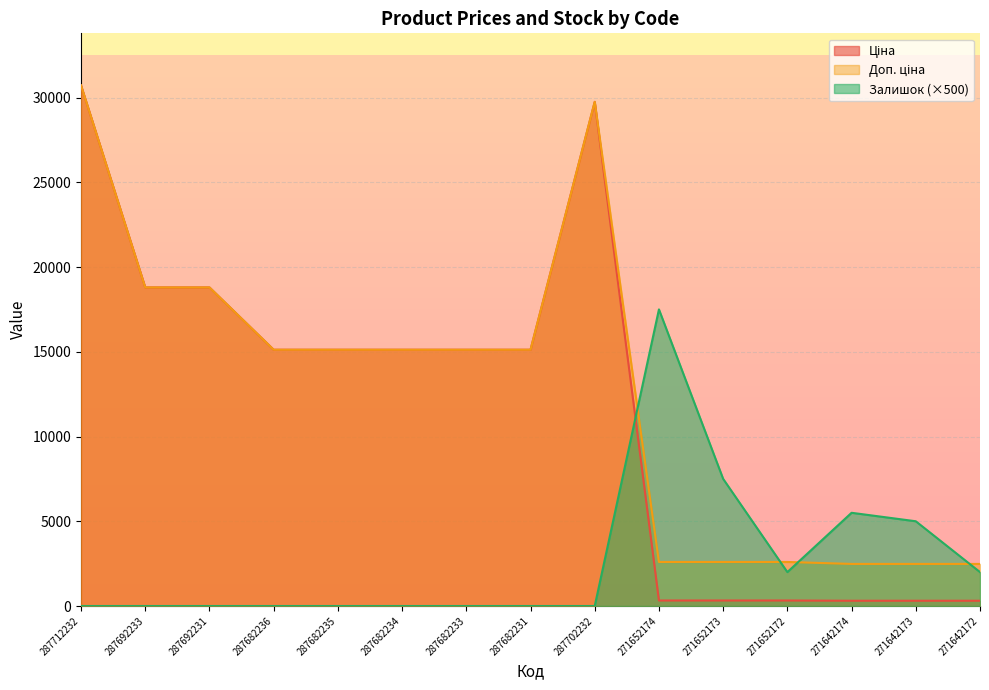

Reading left to right, what are all the values shown in this chart?

Ціна: 30717.1	18796.8	18796.8	15120.0	15120.0	15120.0	15120.0	15120.0	29747.2	324.8	324.8	324.8	310.3	310.3	310.3
Доп. ціна: 30717.1	18796.8	18796.8	15120.0	15120.0	15120.0	15120.0	15120.0	29747.2	2598.3	2598.3	2598.3	2482.4	2482.4	2482.4
Залишок: 0.0	0.0	0.0	0.0	0.0	0.0	0.0	0.0	0.0	17500.0	7500.0	2000.0	5500.0	5000.0	2000.0